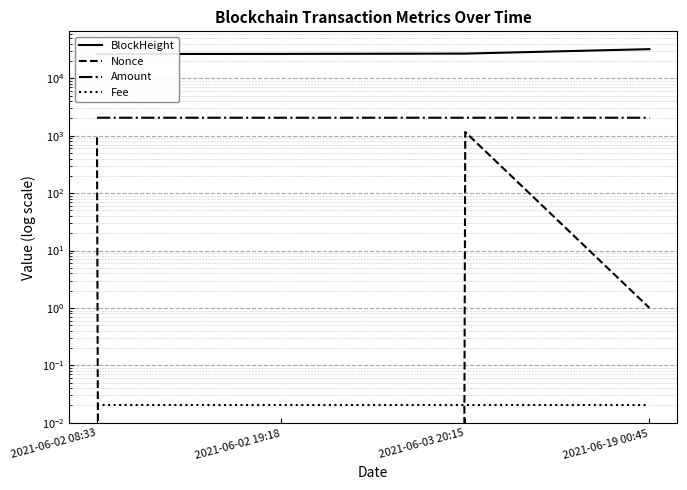

What is the difference between the BlockHeight values at 2021-06-02 19:18 and 2021-06-02 08:33?

132.0